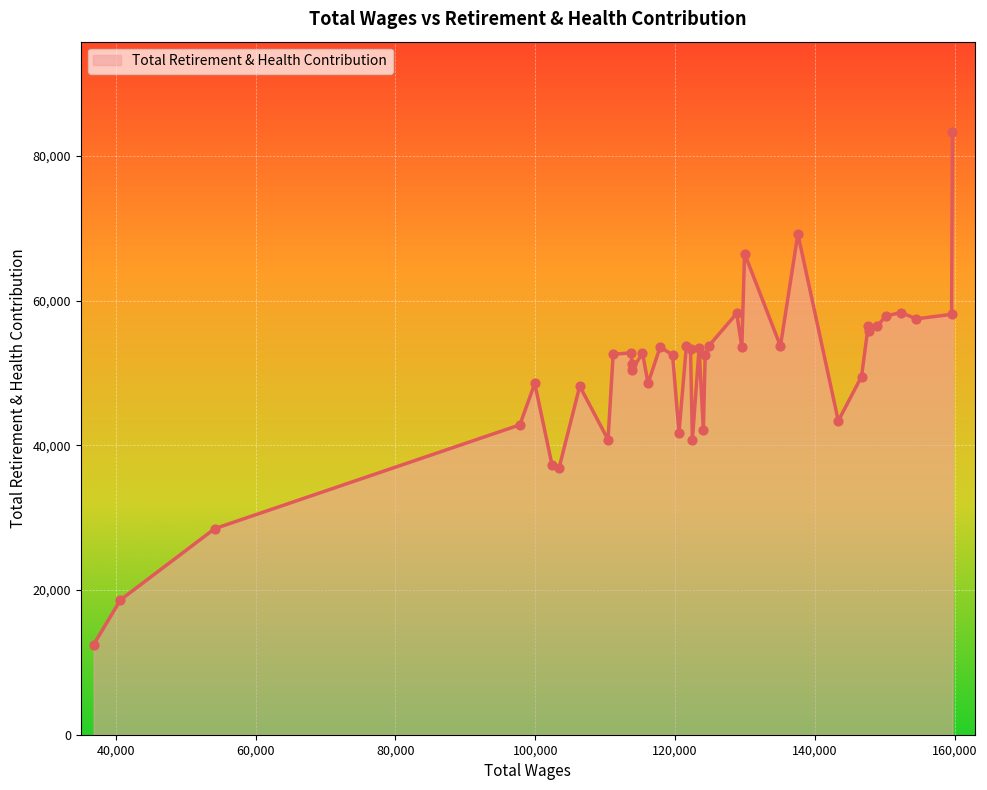

What is the greatest value displayed?

83274